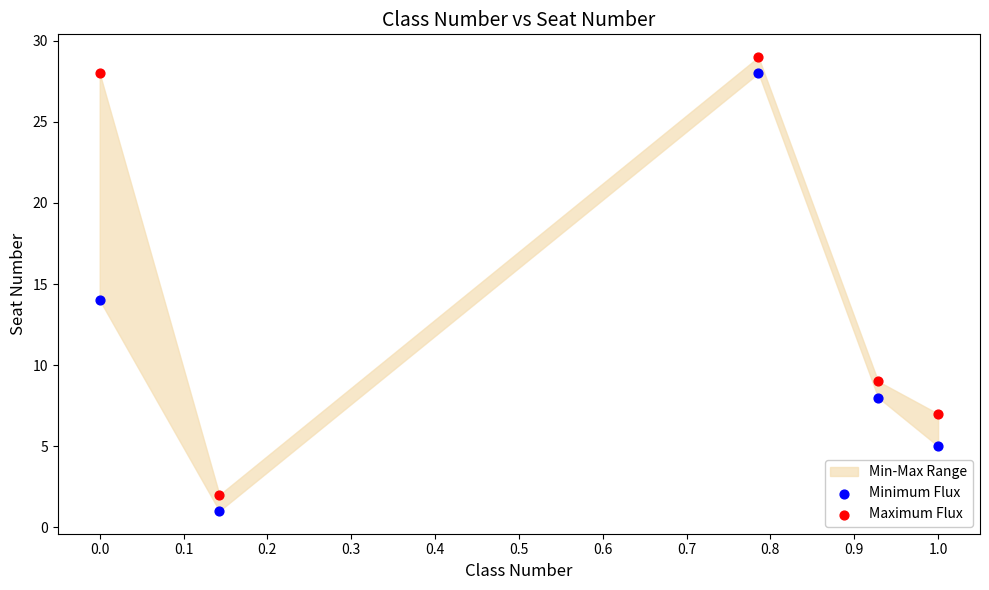

Across all series, what Y value is closest to 15?

14